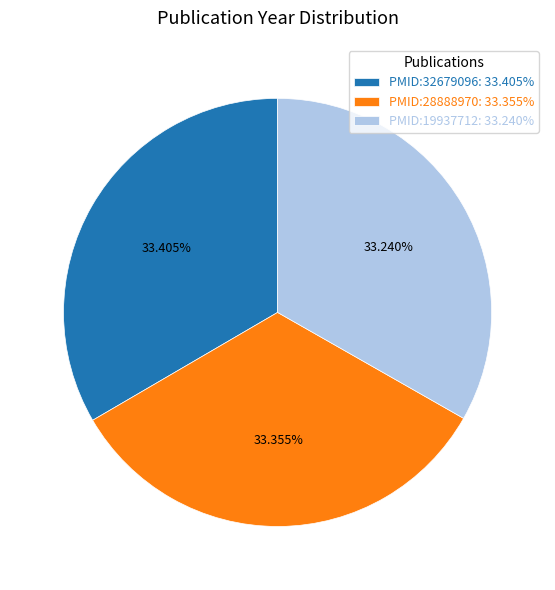

Approximately how many times larger is the value at PMID:19937712: 33.240% compared to PMID:32679096: 33.405%?

1.0